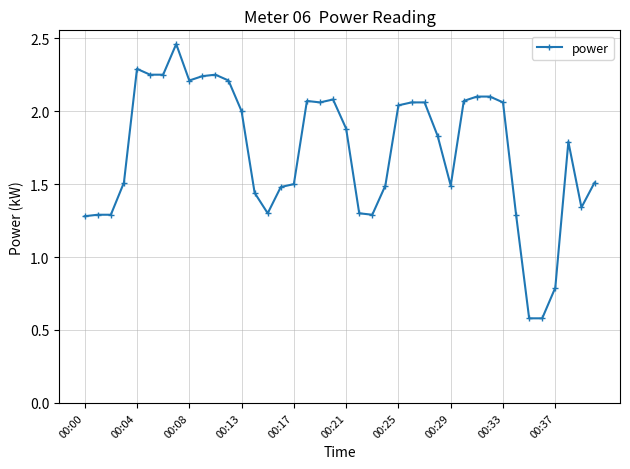

True or false: the data has more than 0 interior local peaks.

True